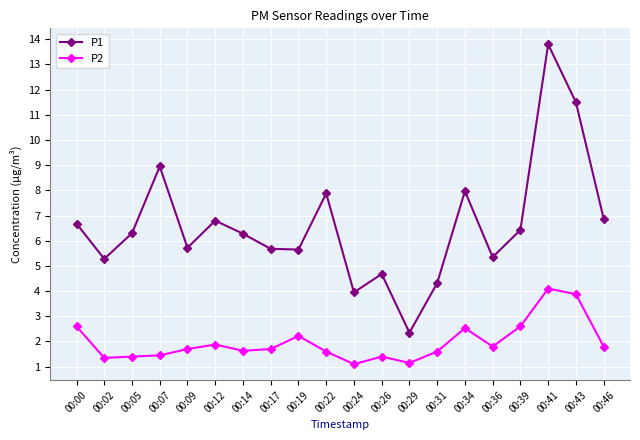

What is the minimum value shown in the chart?

1.1